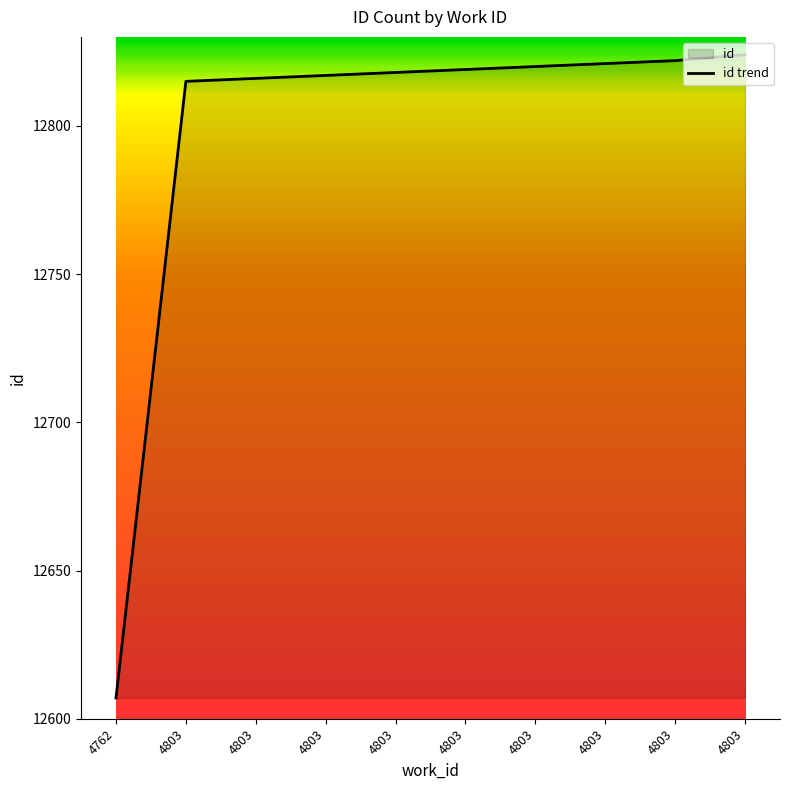

The value at 4803 is 22136. True or false?

False